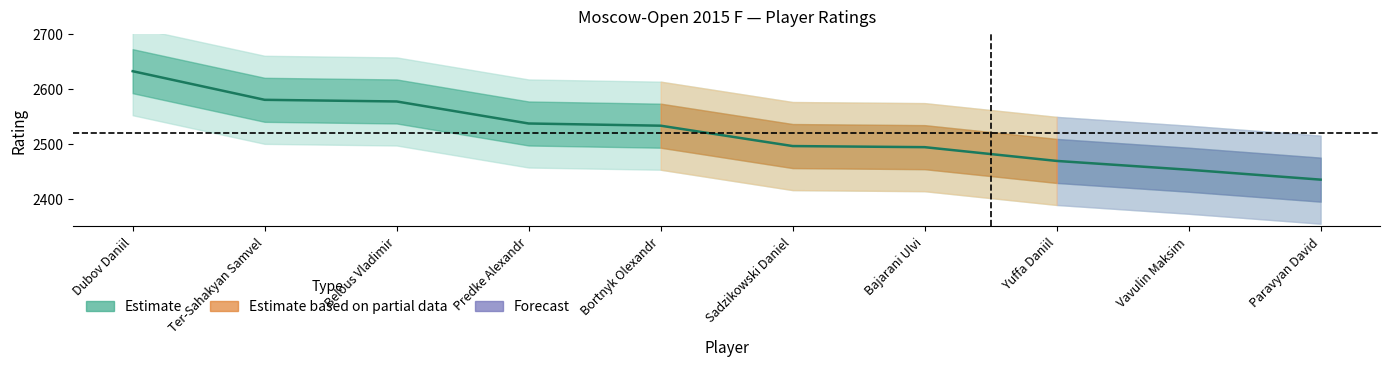

How many lines are shown in the chart?

1